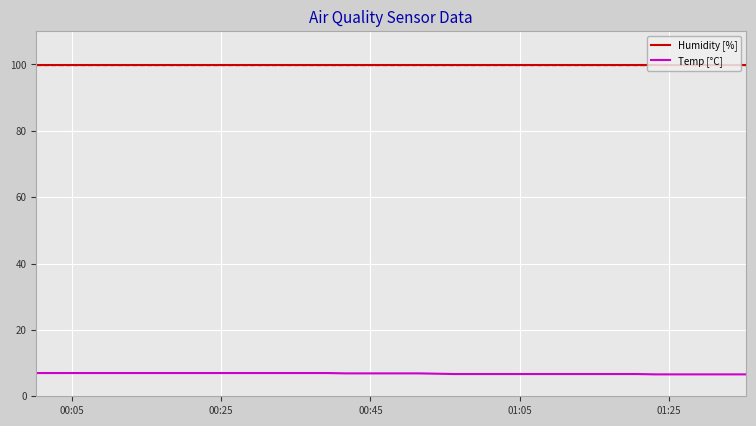

Which series has the largest total across all categories?

Humidity [%]